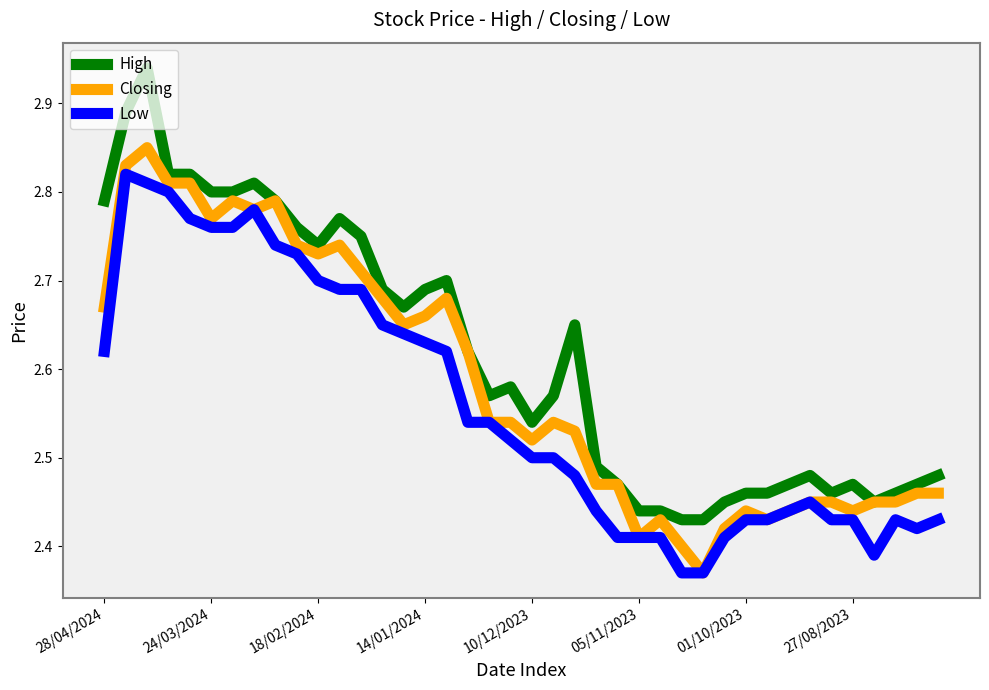

What is the difference between the second highest and minimum values in the High series?

0.5